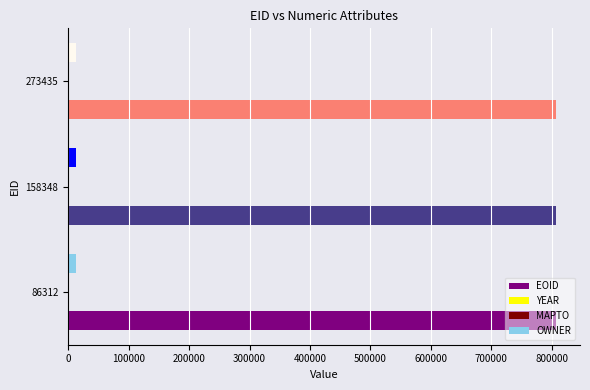

Which series has the largest total across all categories?

EOID